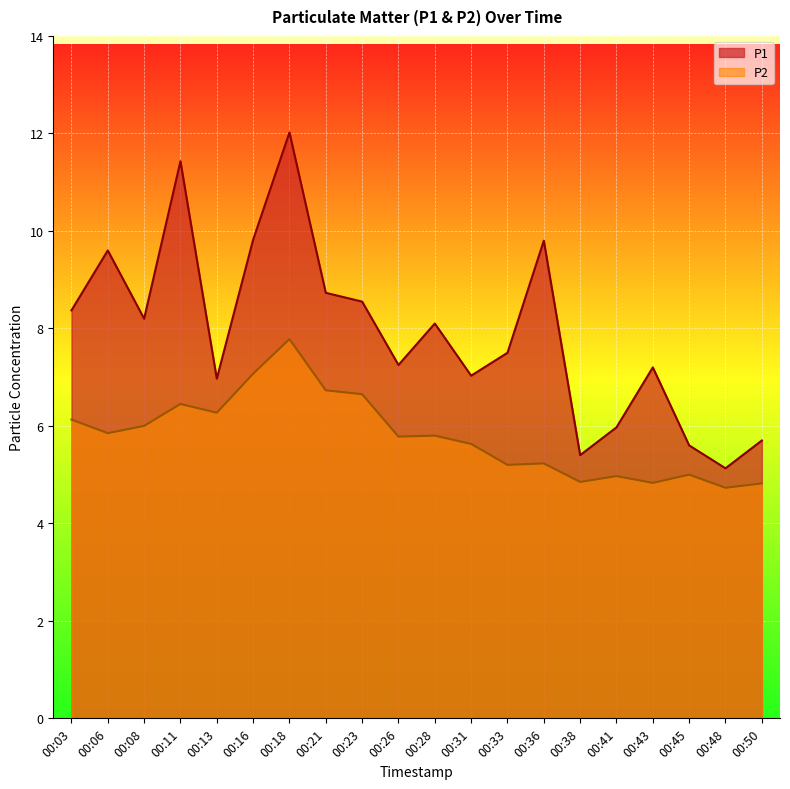

True or false: P1 has a value of 5.9 at 00:16.

False